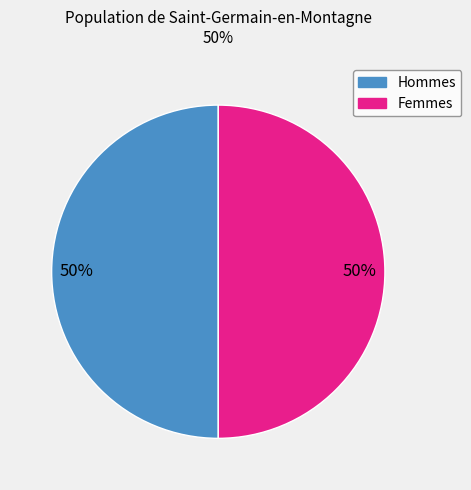

To the nearest percent, what is the difference between the largest and smallest slice percentages?

0%